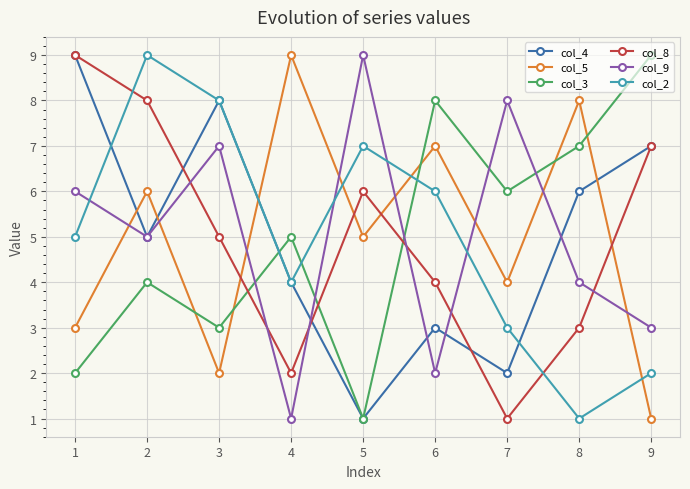

How many interior local valleys does the col_8 series have?

2